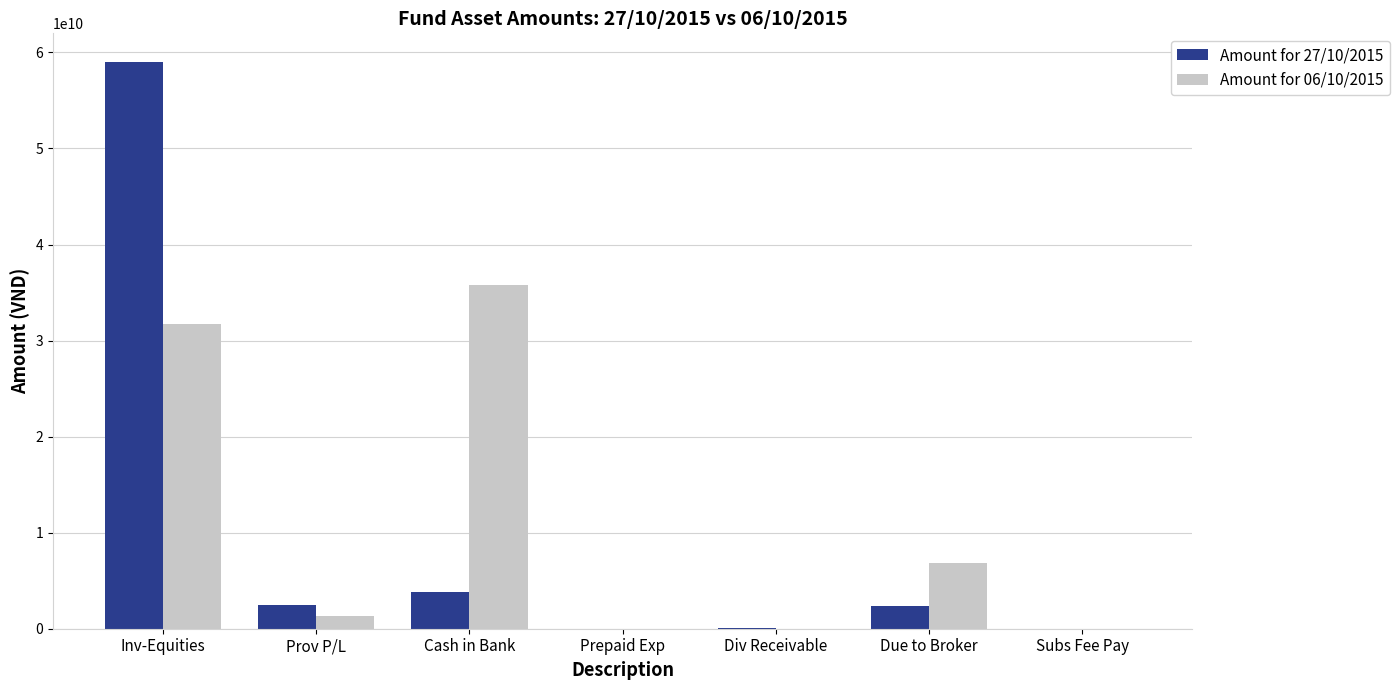

Between Inv-Equities and Cash in Bank, which series saw the biggest shift?

Amount for 27/10/2015